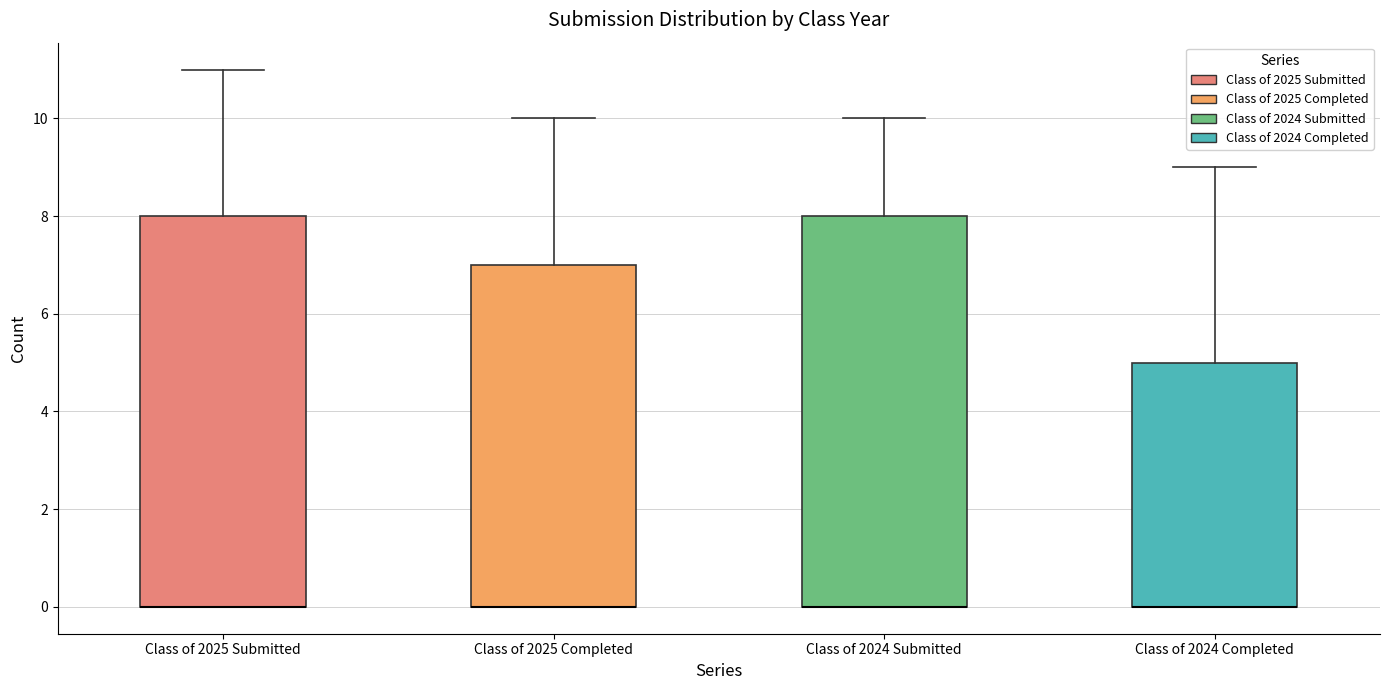

Where is the upper edge of the box for Class of 2024 Completed on the y-axis? The values are not printed on the chart, so give them approximately, as read against the axis.

5